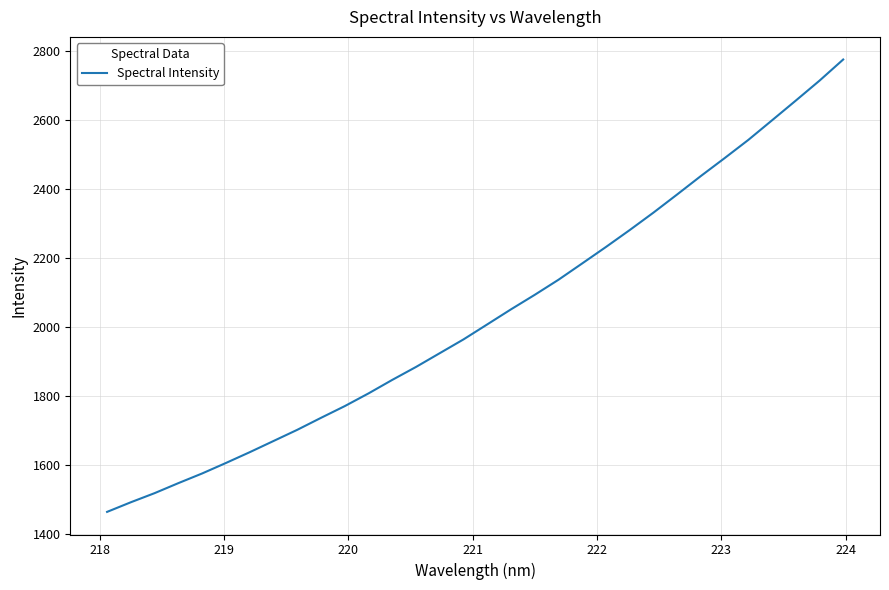

Does the chart display data point markers on the line(s)?

No